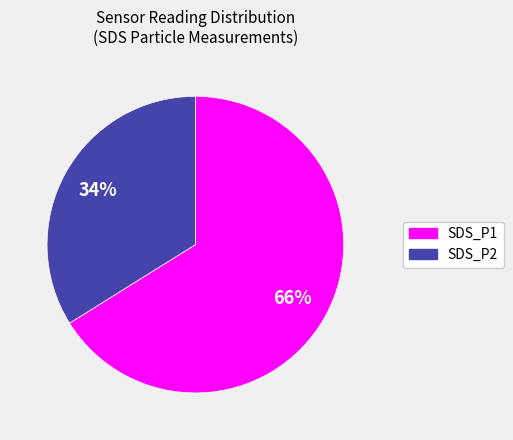

Which category has the smallest portion of the pie?

SDS_P2